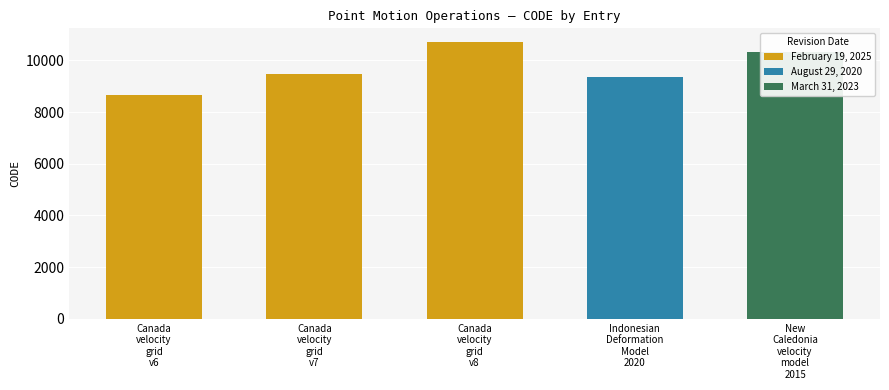

How many categories are shown in the chart?

5